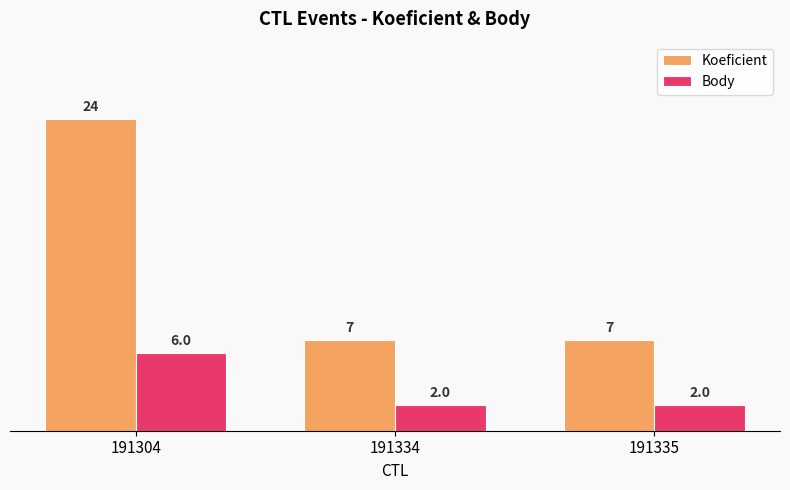

Count the Body values in the range 2 to 6.

3